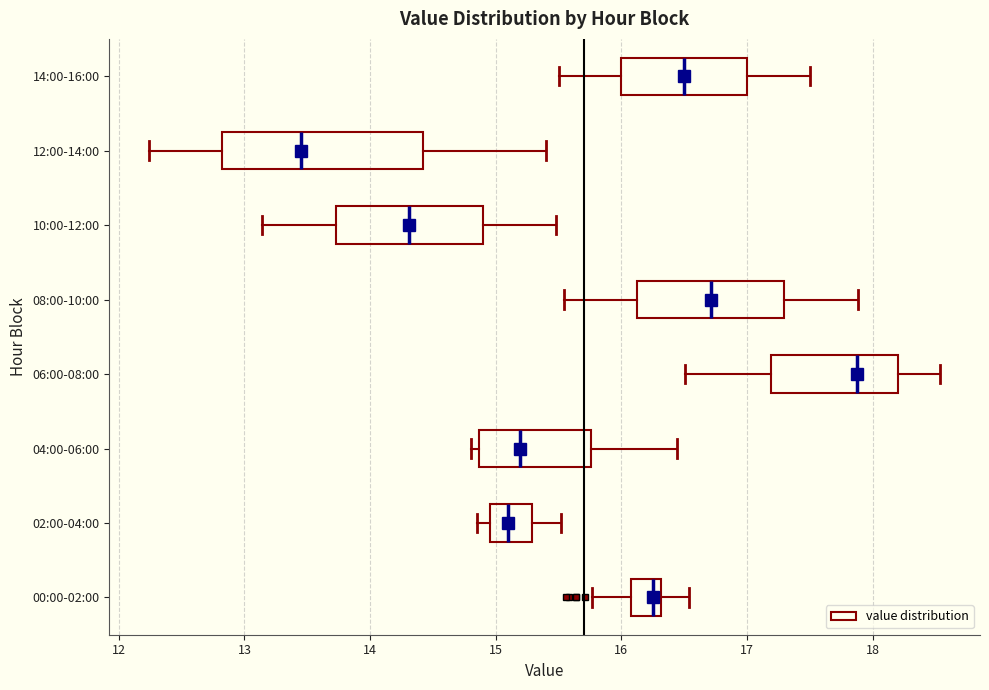

Which box has the furthest to the right median line?

06:00-08:00